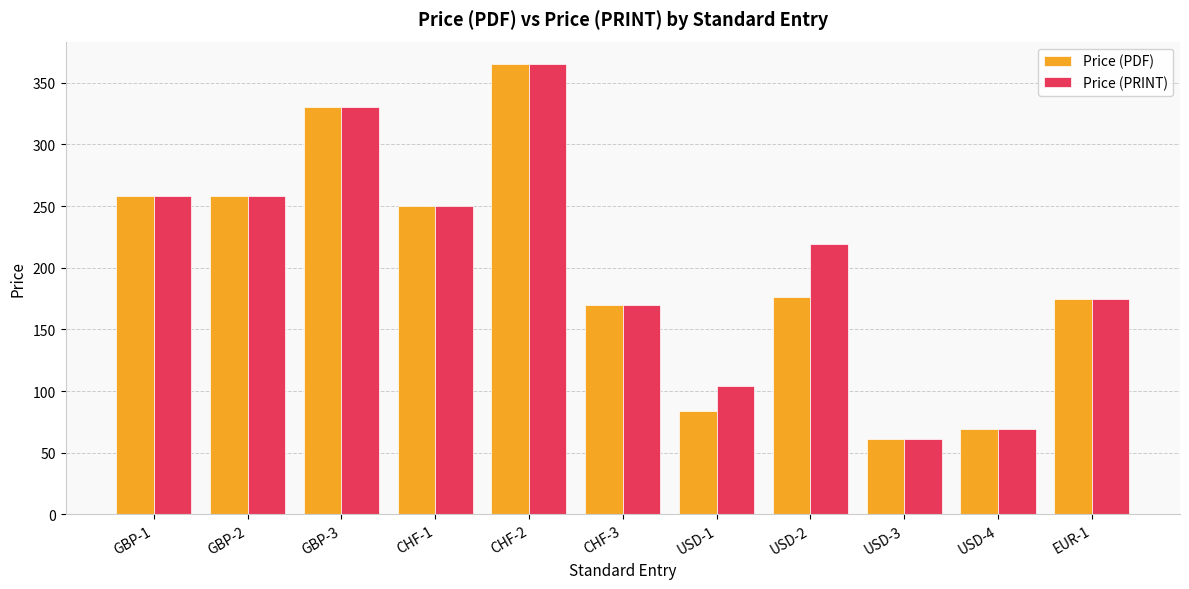

What is the value of the Price (PDF) bar at the 9th from the left?

61.0